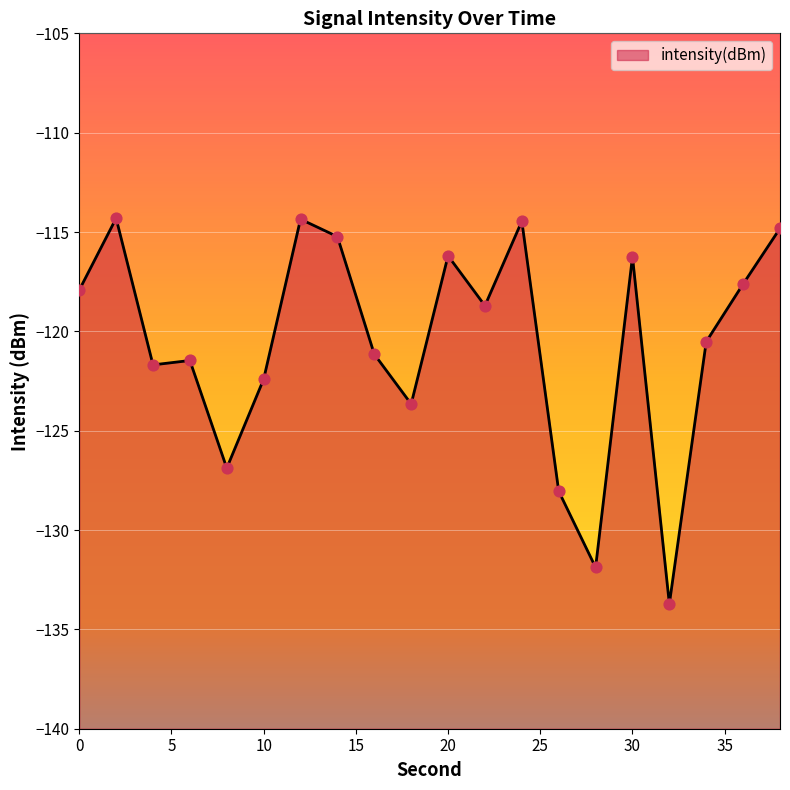

What is the change in value from 2 to 26?

-13.7